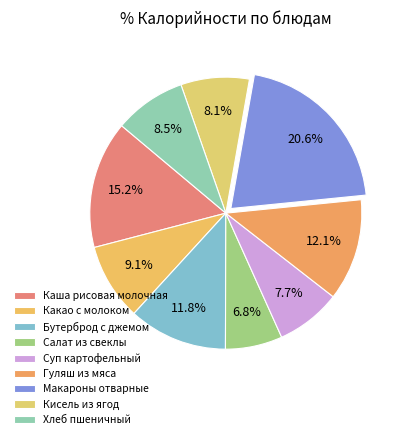

Between Макароны отварные and Хлеб пшеничный, which is larger?

Макароны отварные